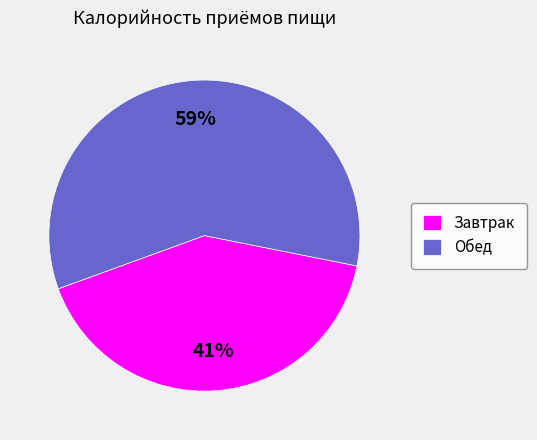

Is it true that Завтрак is 49% of the pie?

False